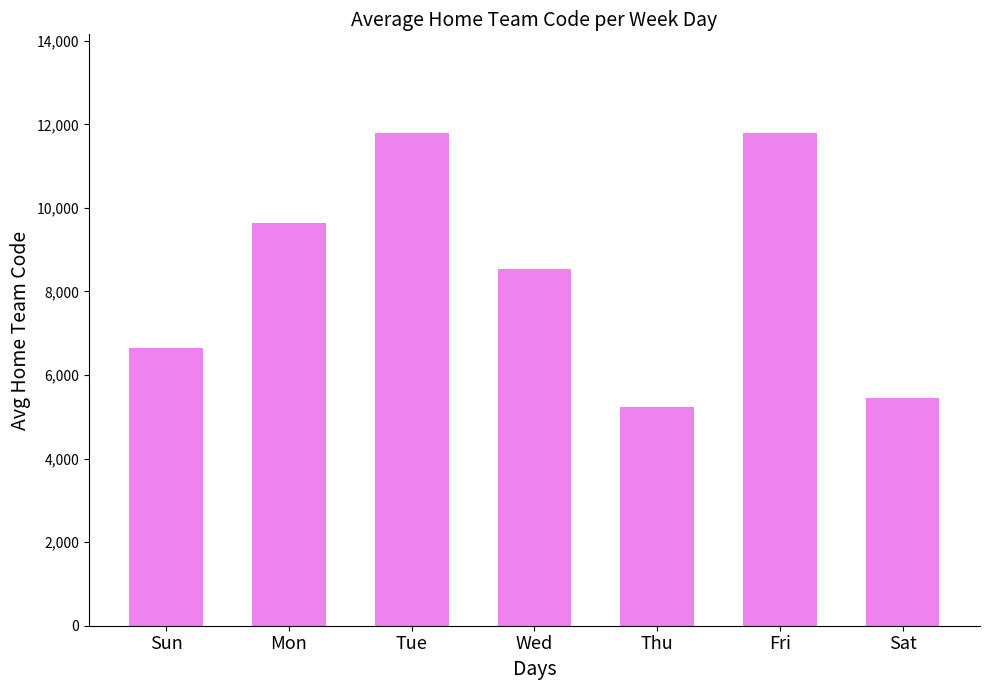

Does the chart contain stacked bars?

No